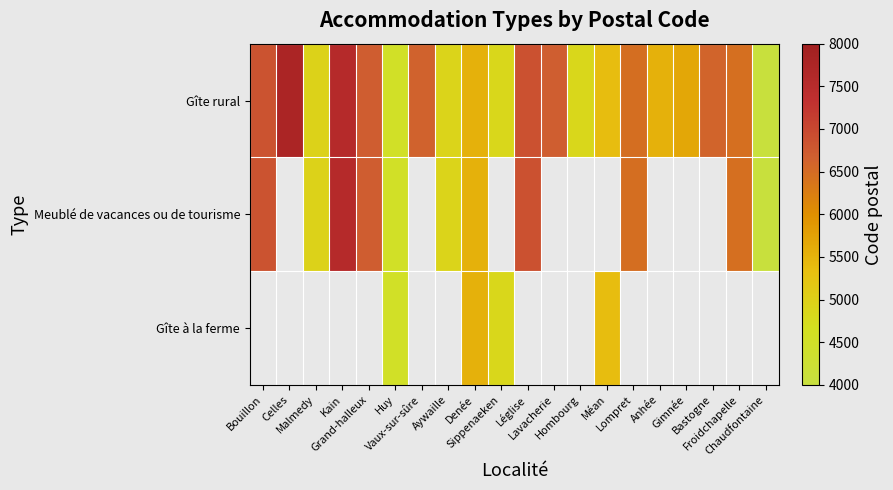

Rank the series by their maximum value, from highest to lowest.

Gîte rural, Meublé de vacances ou de tourisme, Gîte à la ferme